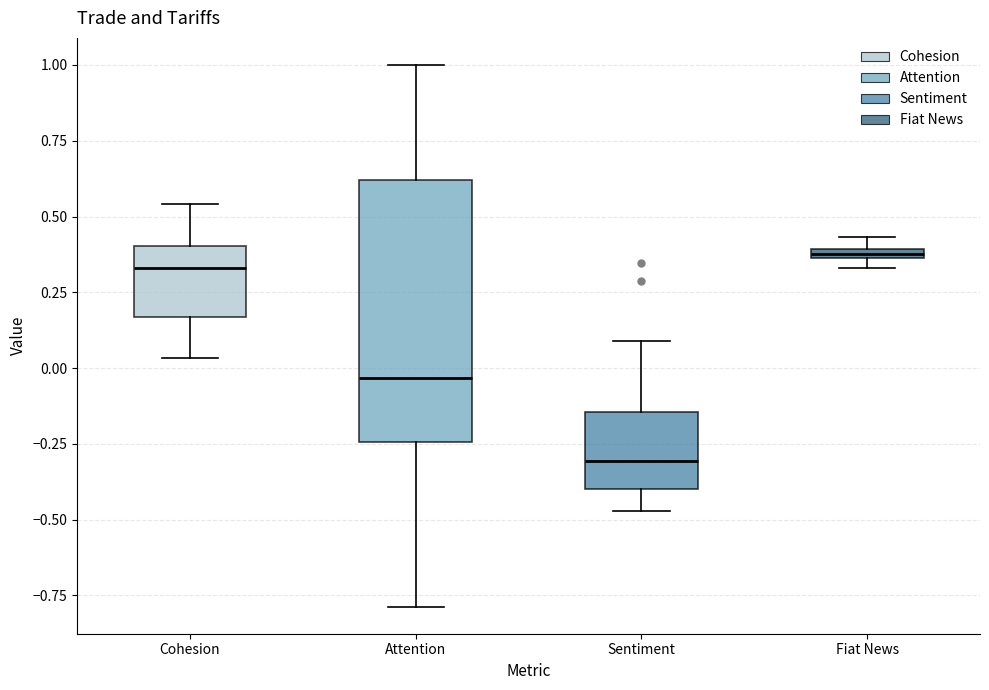

Where does the lower whisker of the box for Sentiment end on the y-axis? The values are not printed on the chart, so give them approximately, as read against the axis.

-0.45